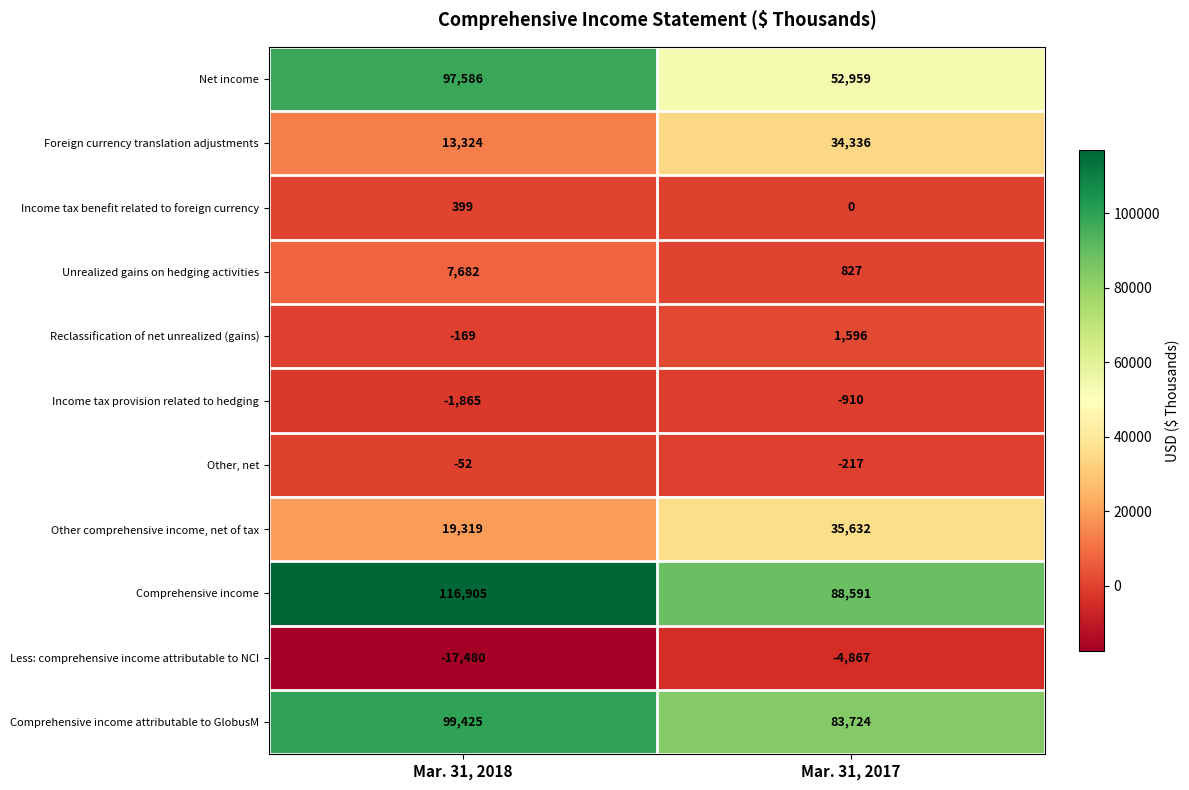

At which category is the sum across all series the highest?

Mar. 31, 2018